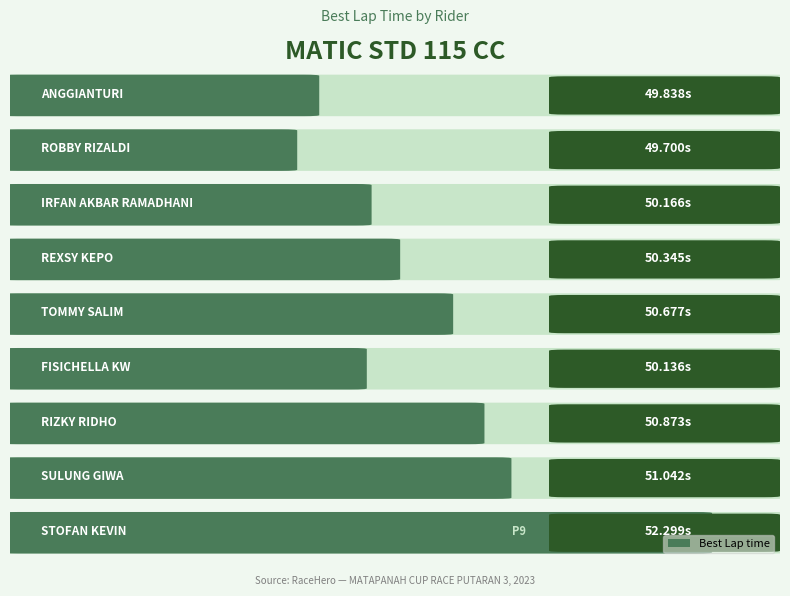

What is the ratio of the value at TOMMY SALIM to the value at REXSY KEPO?

1.0